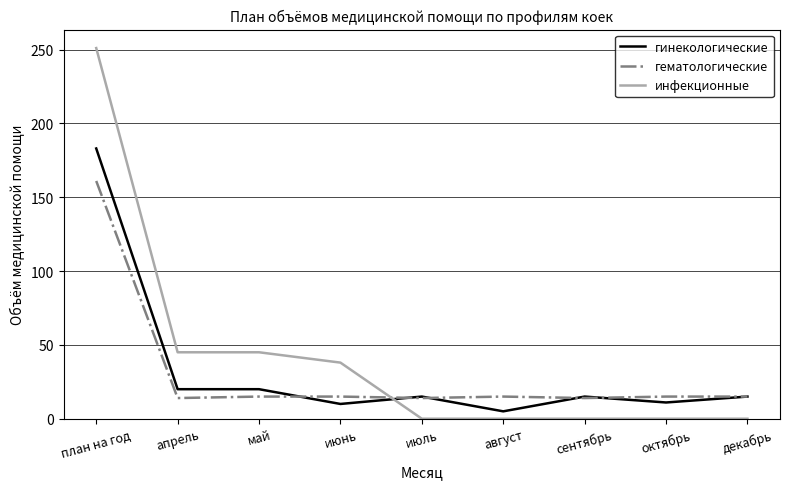

The value of гематологические at сентябрь is 14. True or false?

True